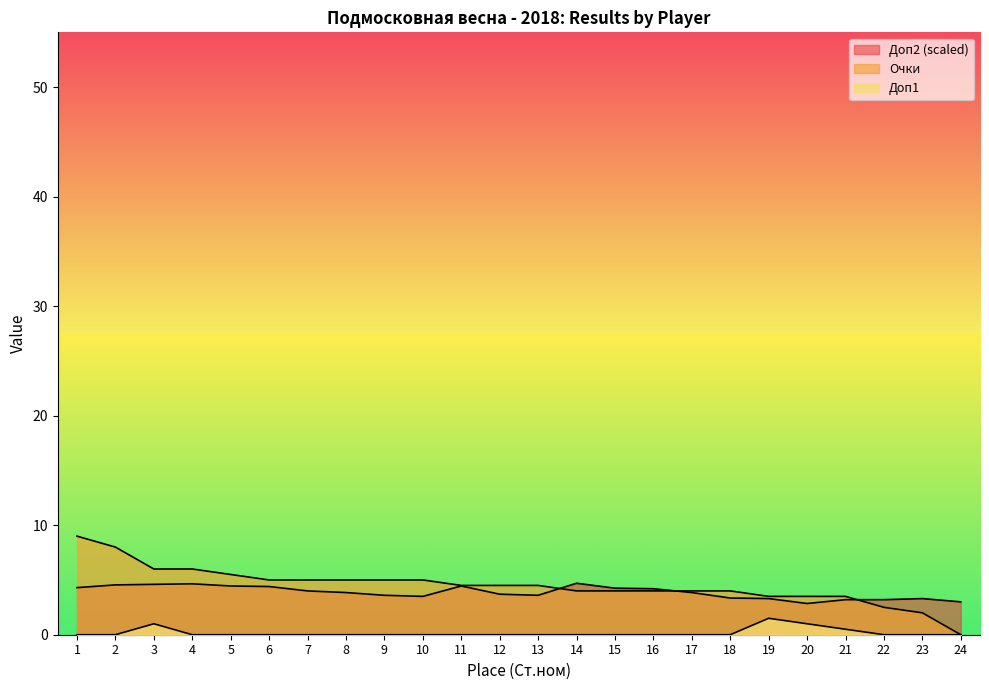

Rank the series by their maximum value, from lowest to highest.

Доп1, Доп2, Очки